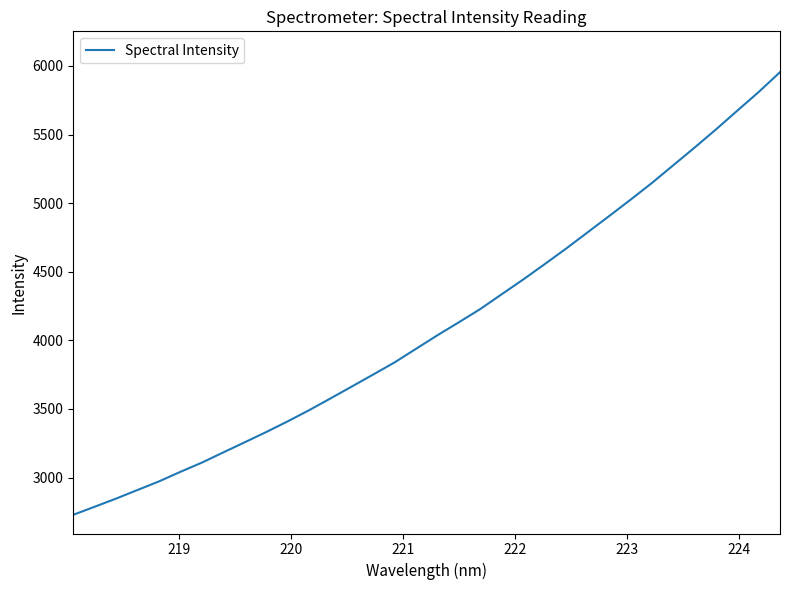

What is the difference between the maximum and minimum values?

3225.8